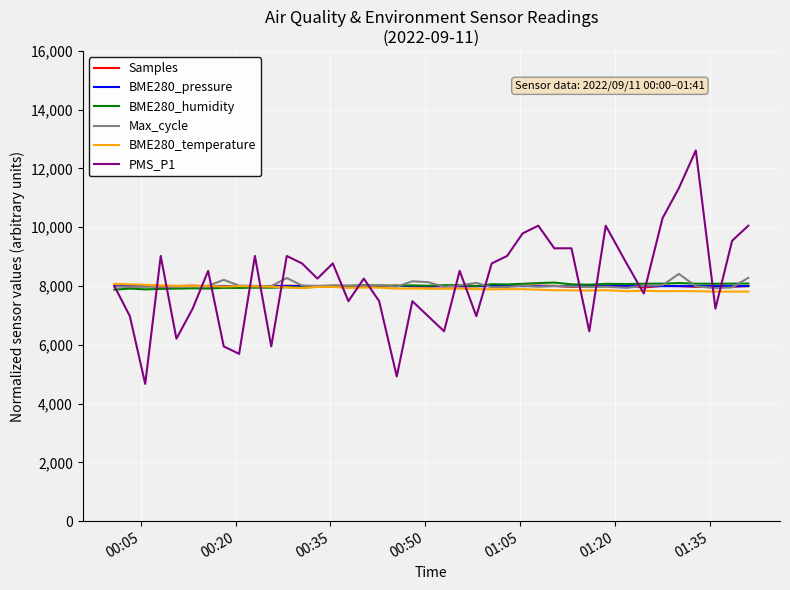

What is the highest value of the BME280_temperature series?

8076.5